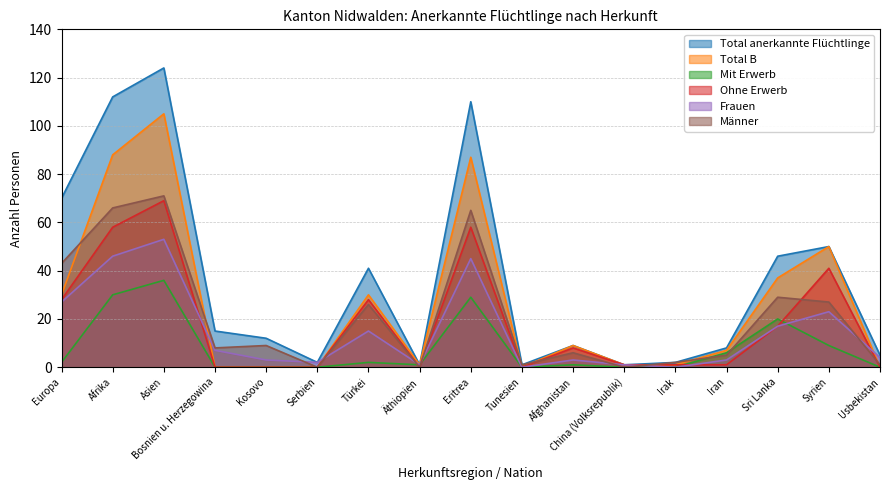

How many distinct data groups are displayed?

6